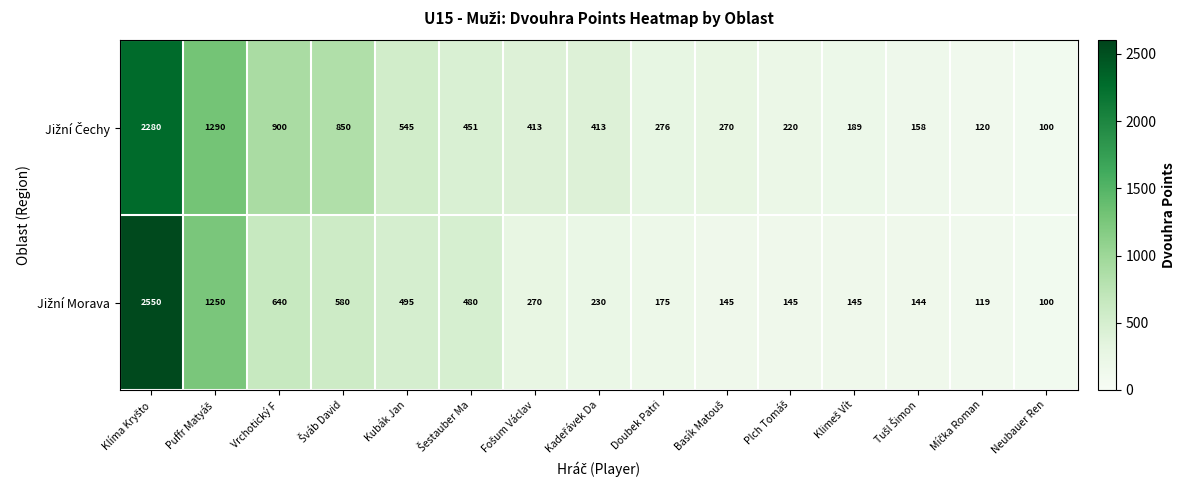

What is the total value across all series at Vrchotický F?

1540